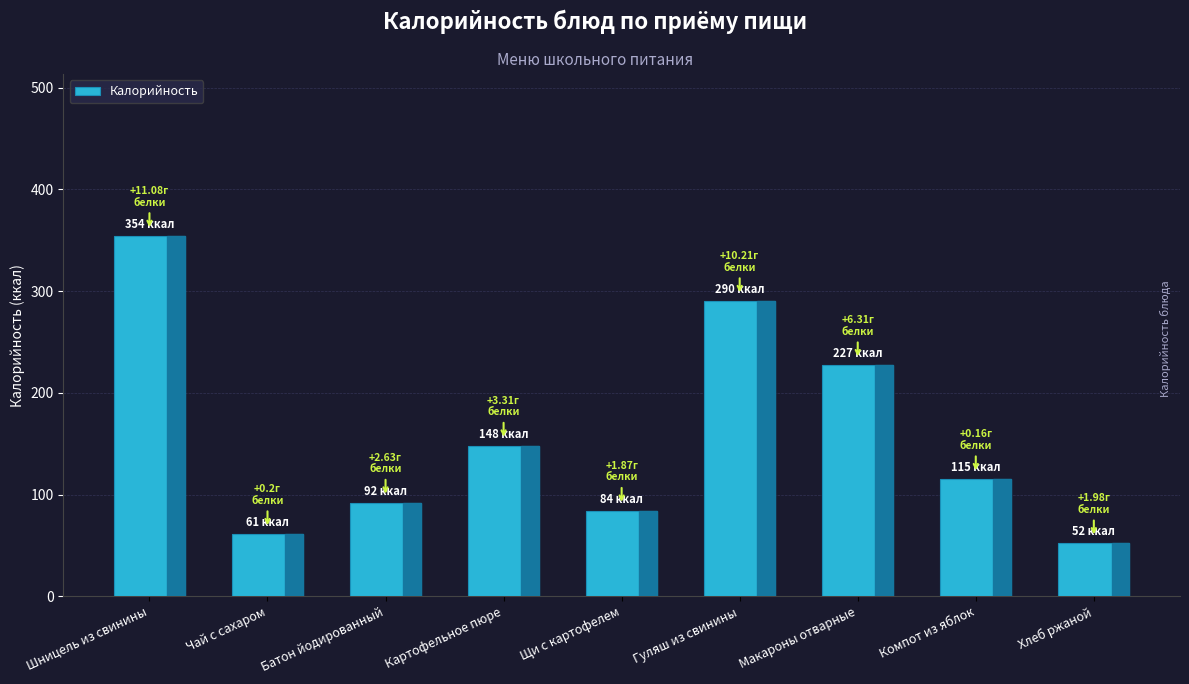

Approximately how many times larger is the value at Картофельное пюре compared to Шницель из свинины?

0.4